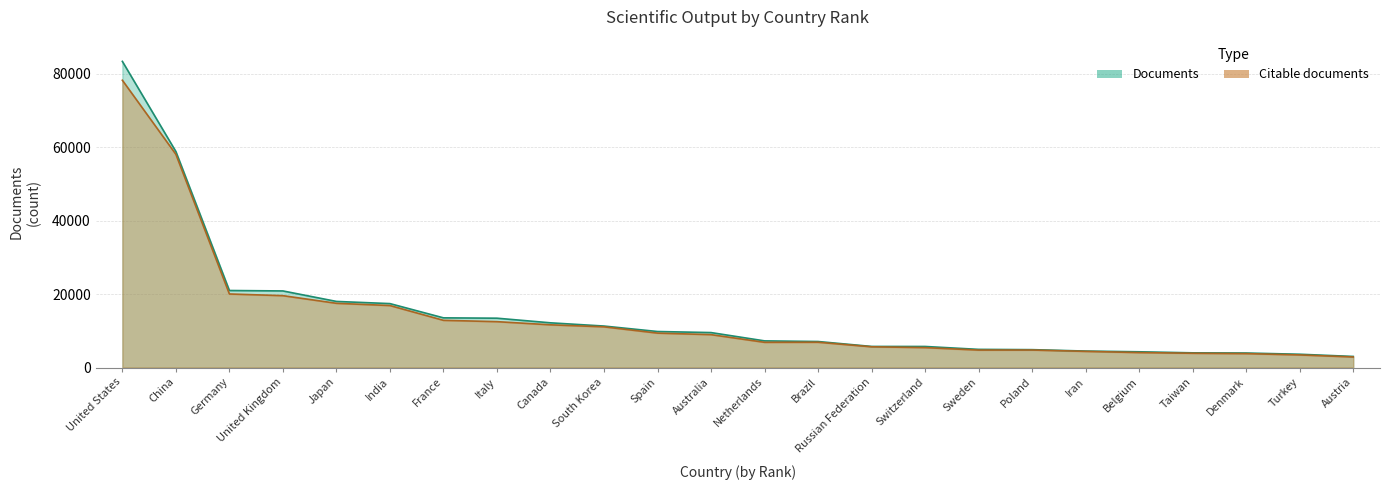

How many values in the Documents series are below 9512?

12